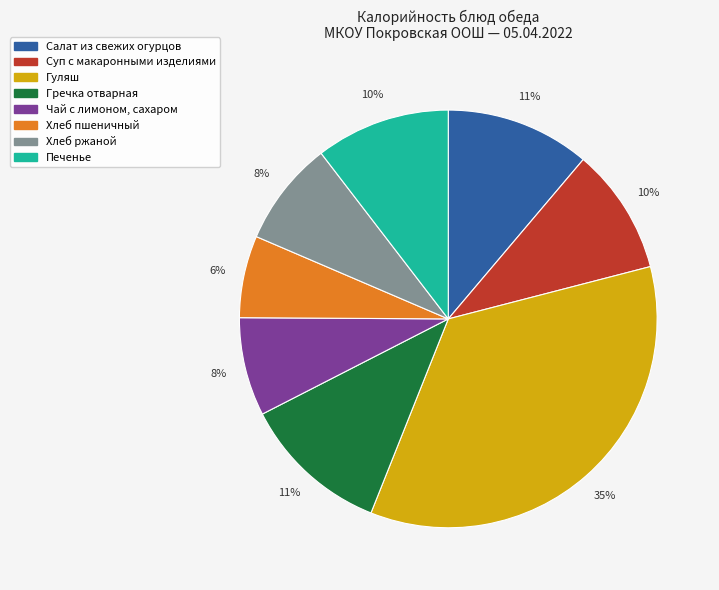

Is it true that Печенье is 10% of the pie?

True